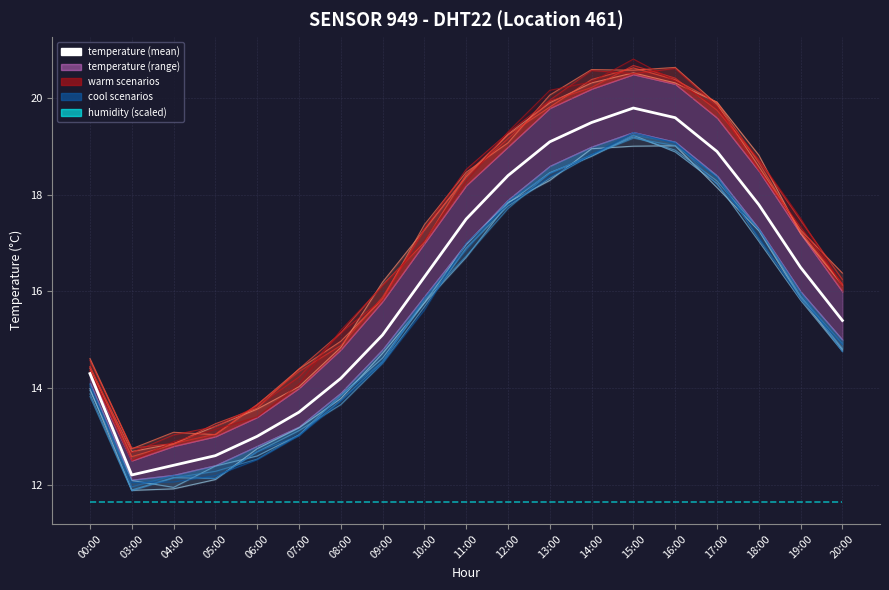

How many categories are shown in the chart?

19